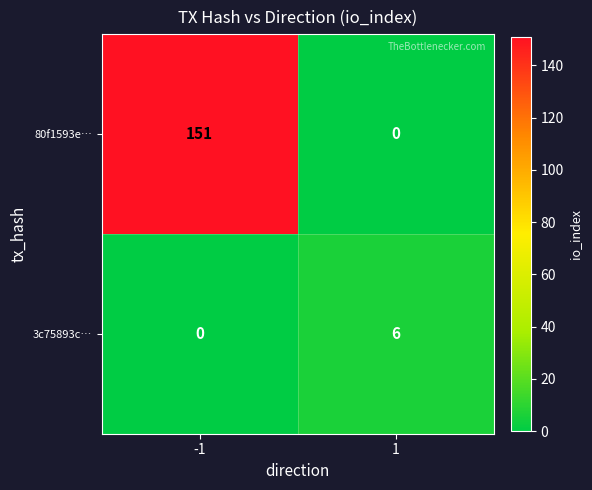

Which series has the largest total across all categories?

80f1593e…